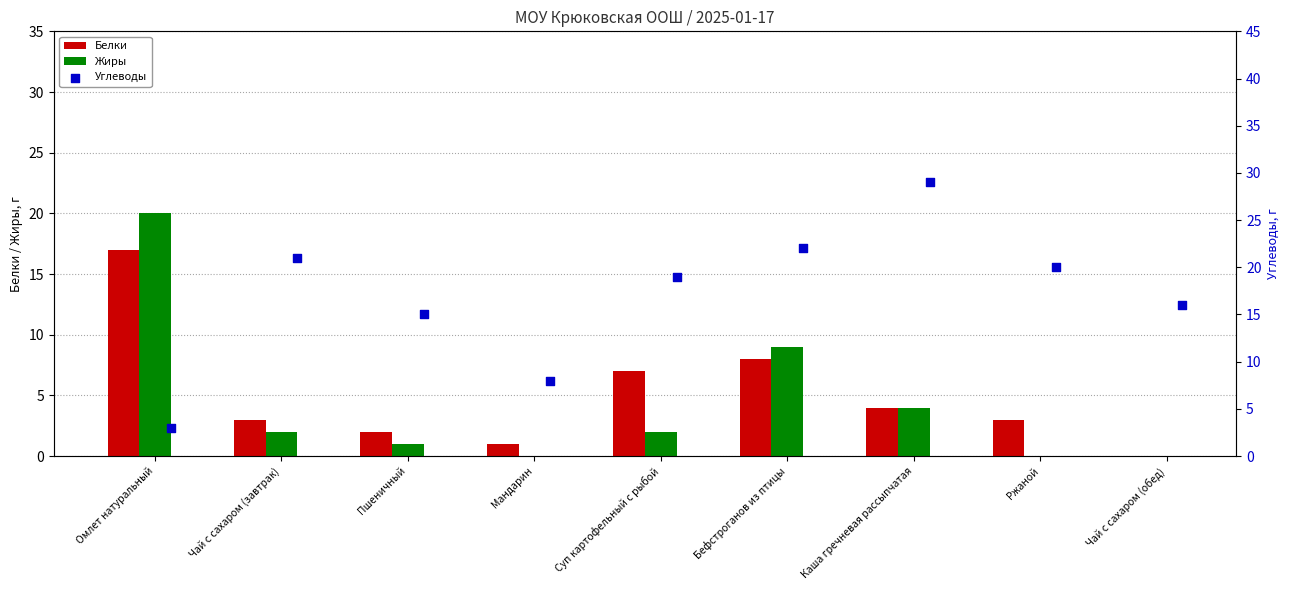

Which series has the largest total across all categories?

Углеводы